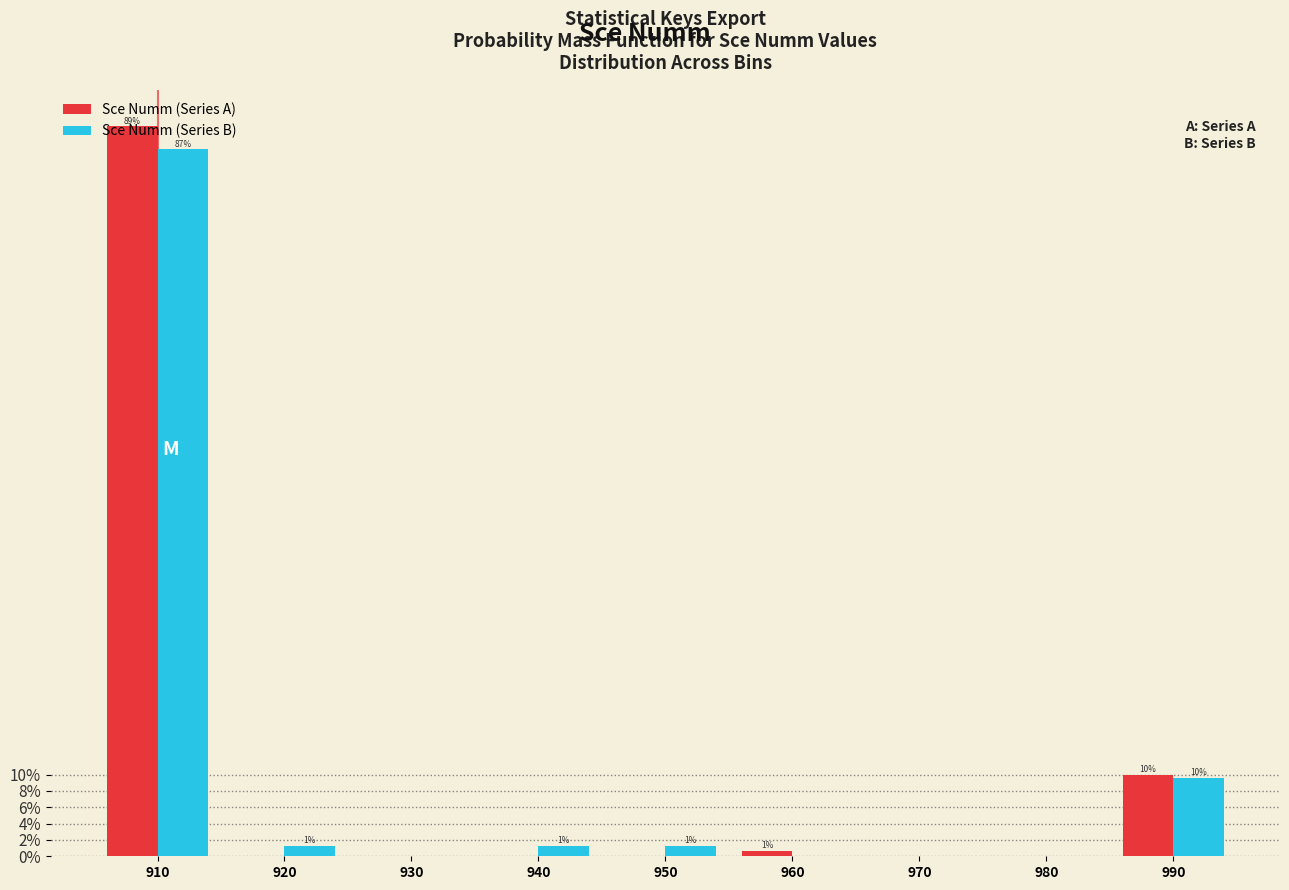

What is the sum of all Sce Numm (Series B) values?

100.0